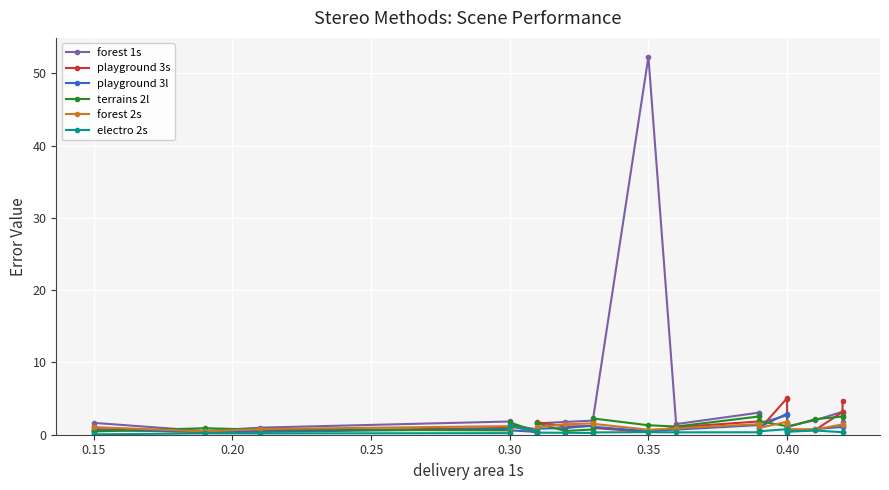

Read the forest 2s value at 0.40.

0.8